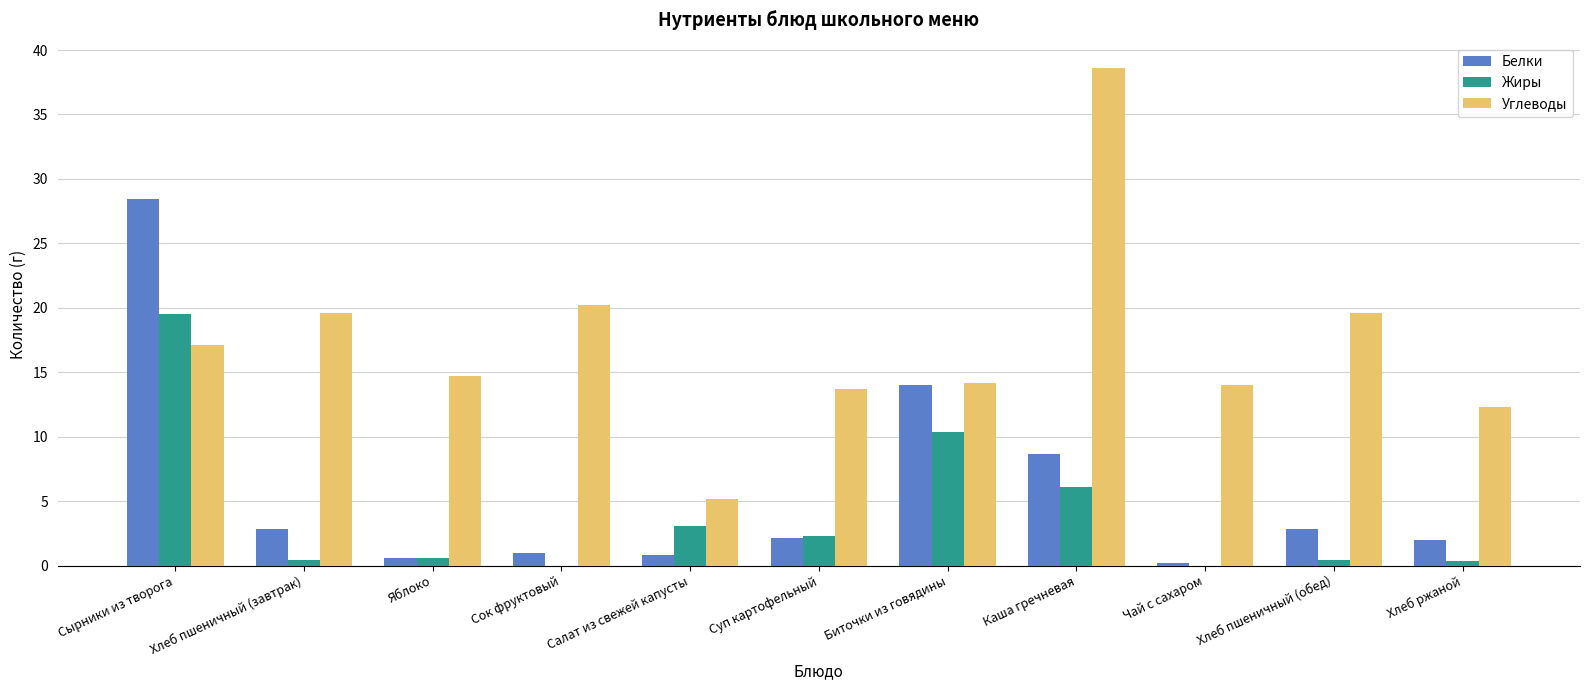

What is the highest value of the Жиры series?

19.5